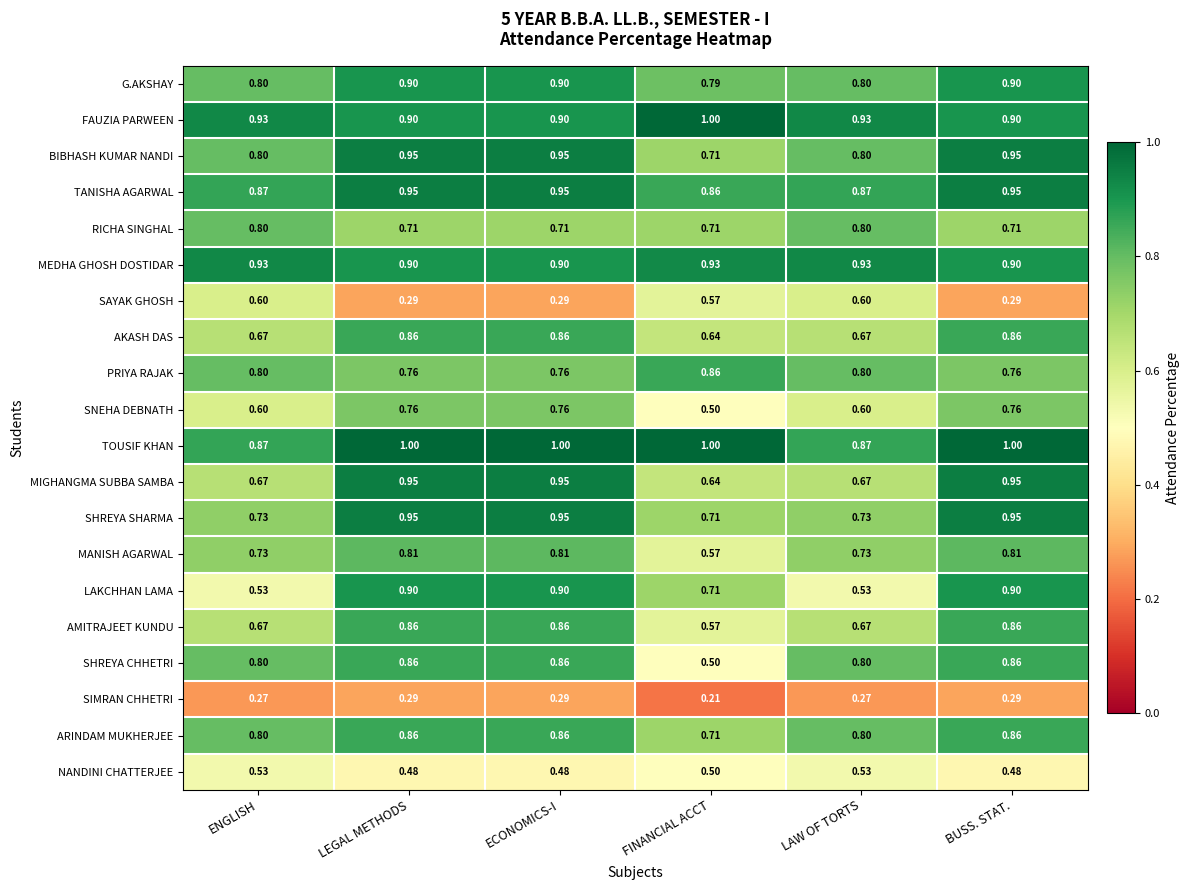

Between ENGLISH and FINANCIAL ACCT, which series saw the biggest shift?

SHREYA CHHETRI